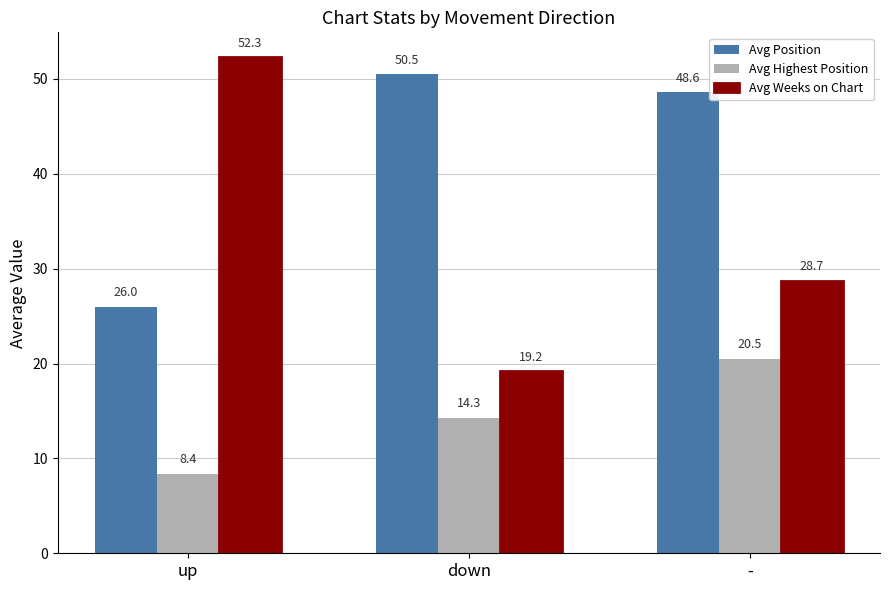

Which category has the lowest value across all series?

up